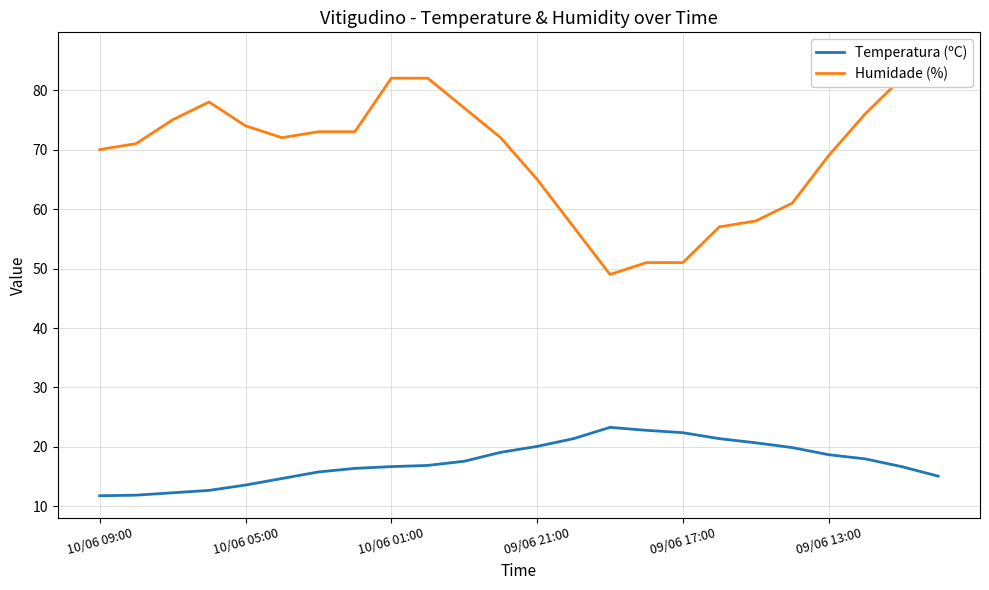

True or false: Temperatura (ºC) has more than 0 interior local peaks.

True